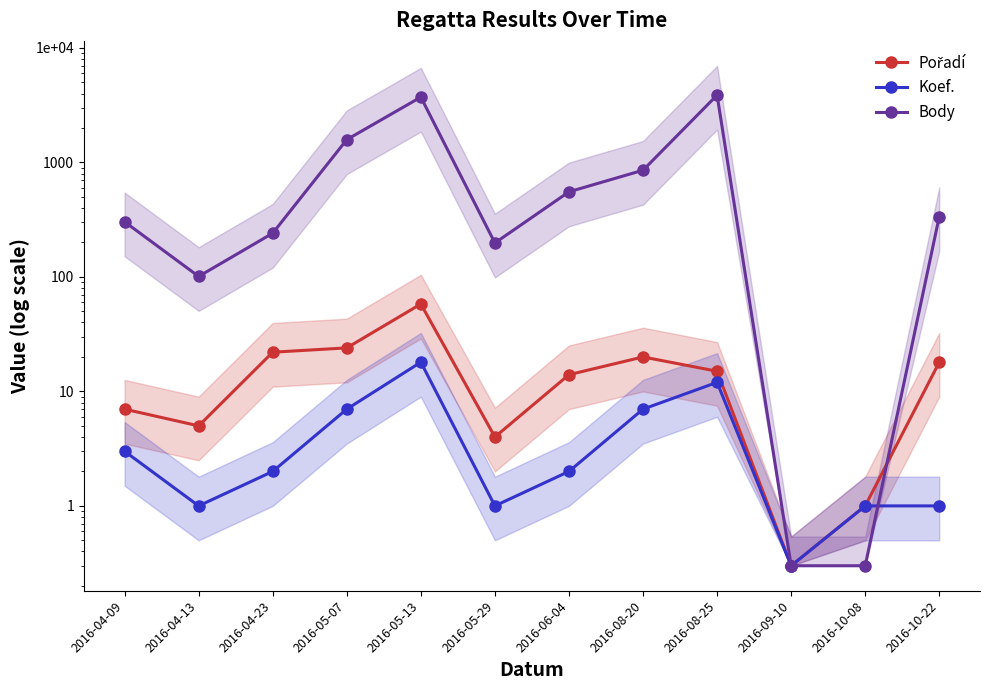

What is the value of the Pořadí point at the 8th from the left?

20.0